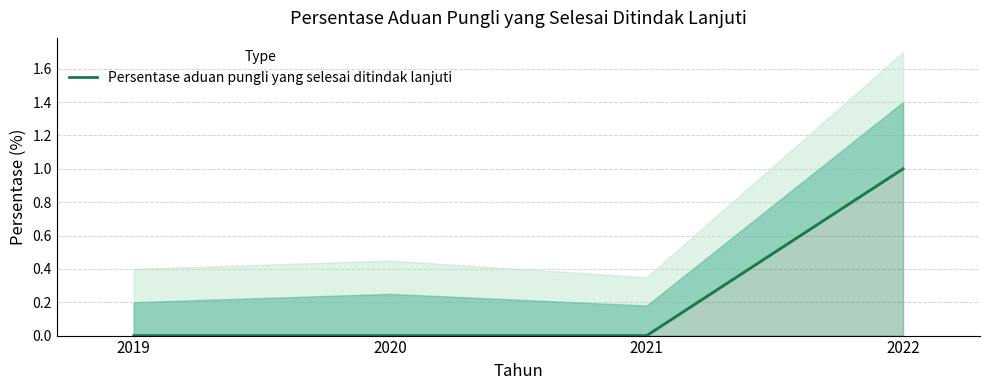

How many values are above zero?

1